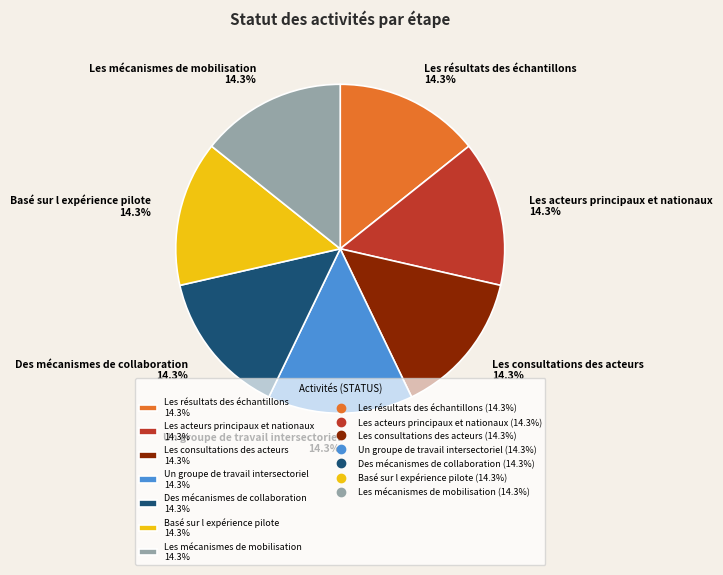

Combined, do Les consultations des acteurs 14.3% and Des mécanismes de collaboration 14.3% account for over 50%?

No